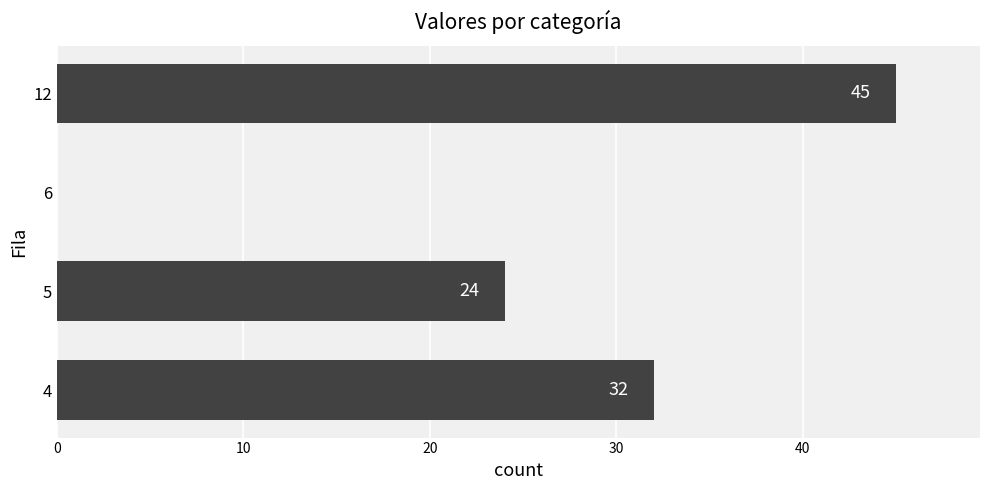

How many categories are shown in the chart?

4